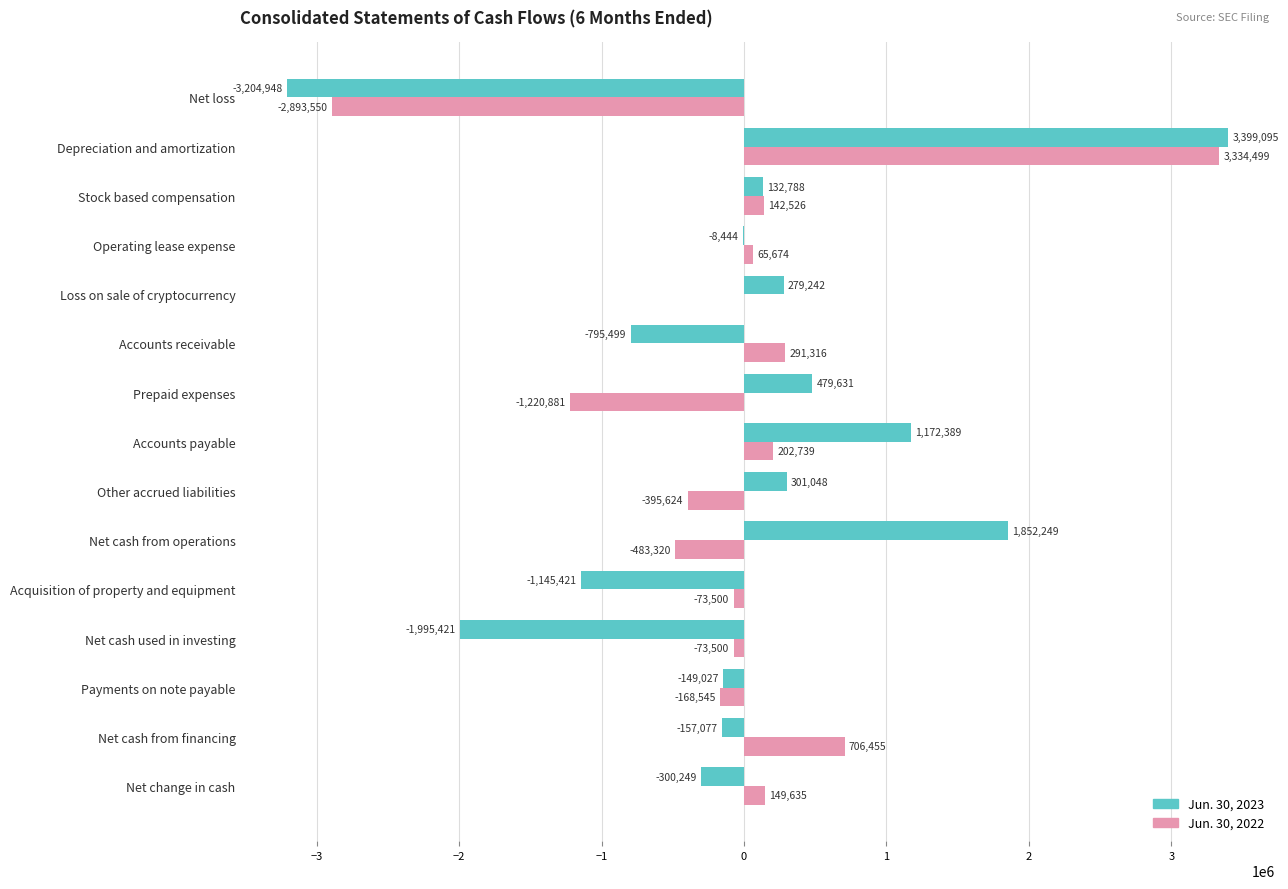

What value does the Jun. 30, 2022 series have at Net change in cash, to the nearest 50?

149650